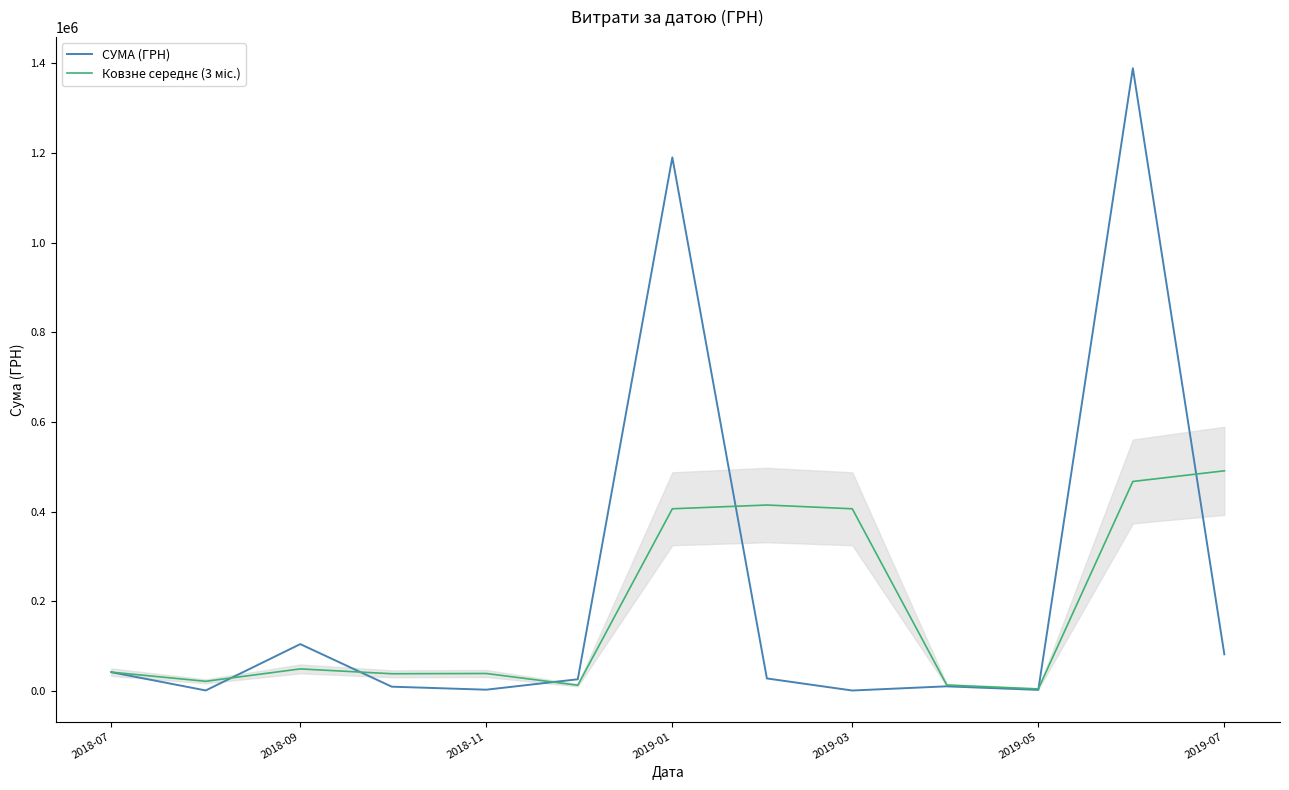

Count the number of categories in the chart.

13